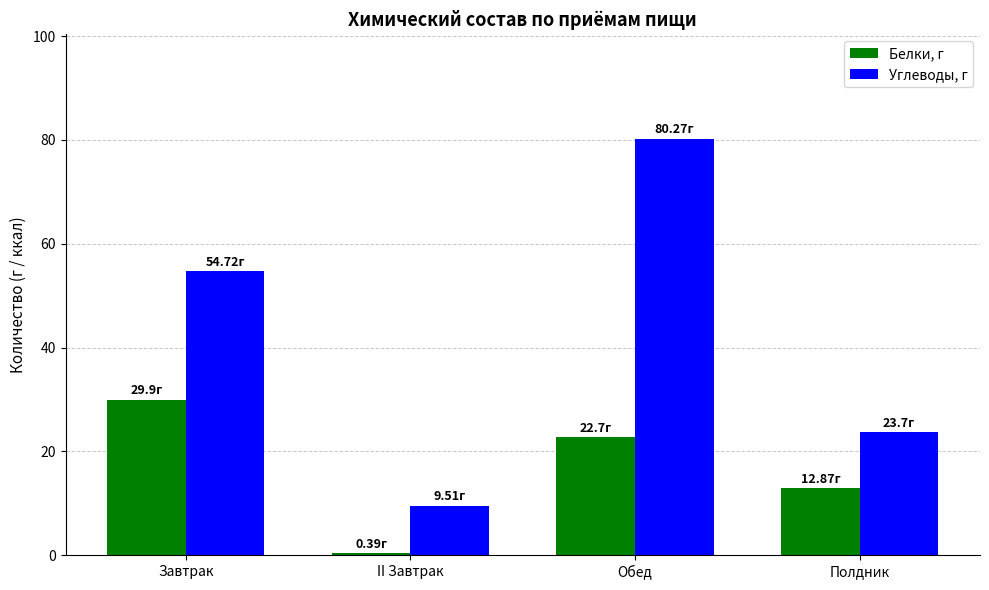

What is the difference between the second highest and second lowest values in the Белки, г series?

9.8